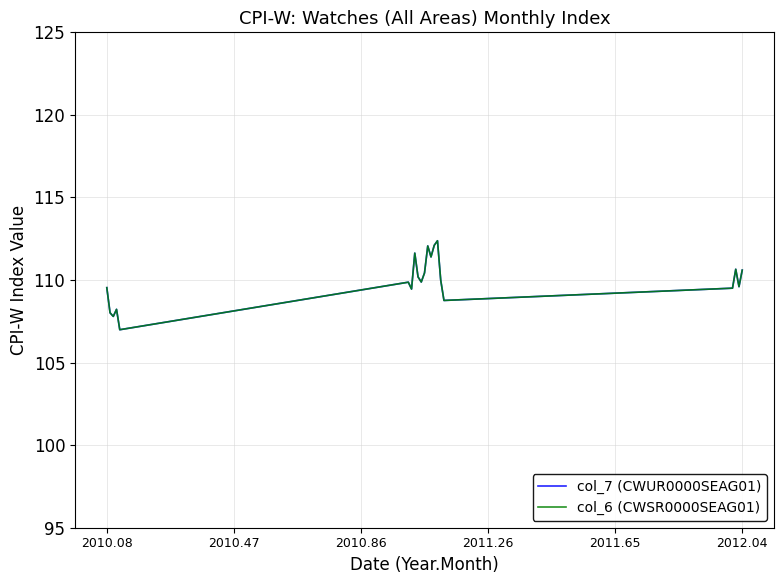

In col_6 (CWSR0000SEAG01), how many points are lower than both neighbors (excluding endpoints)?

7